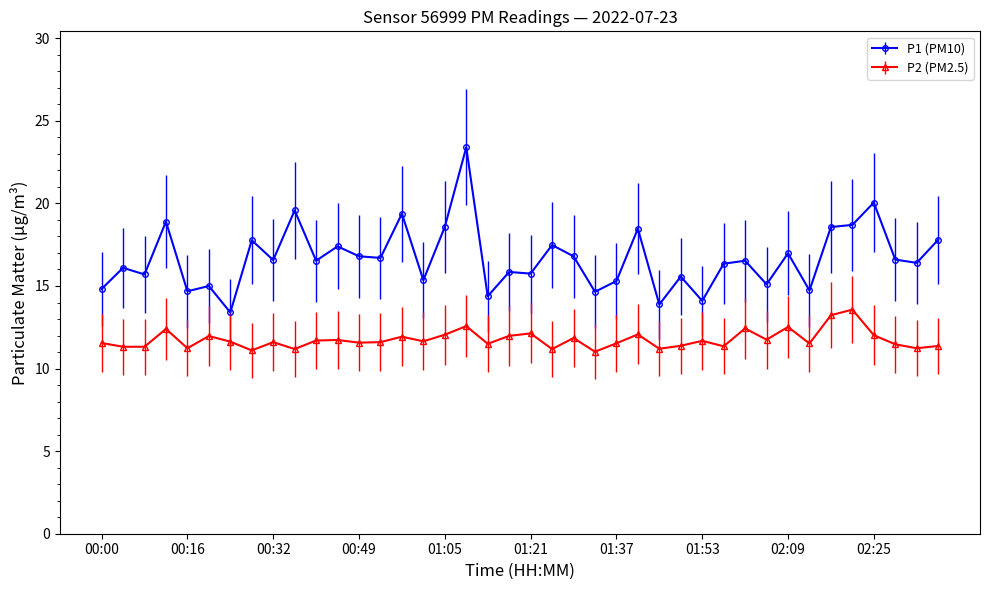

List the series in order of their peak value, lowest first.

P2 (PM2.5), P1 (PM10)